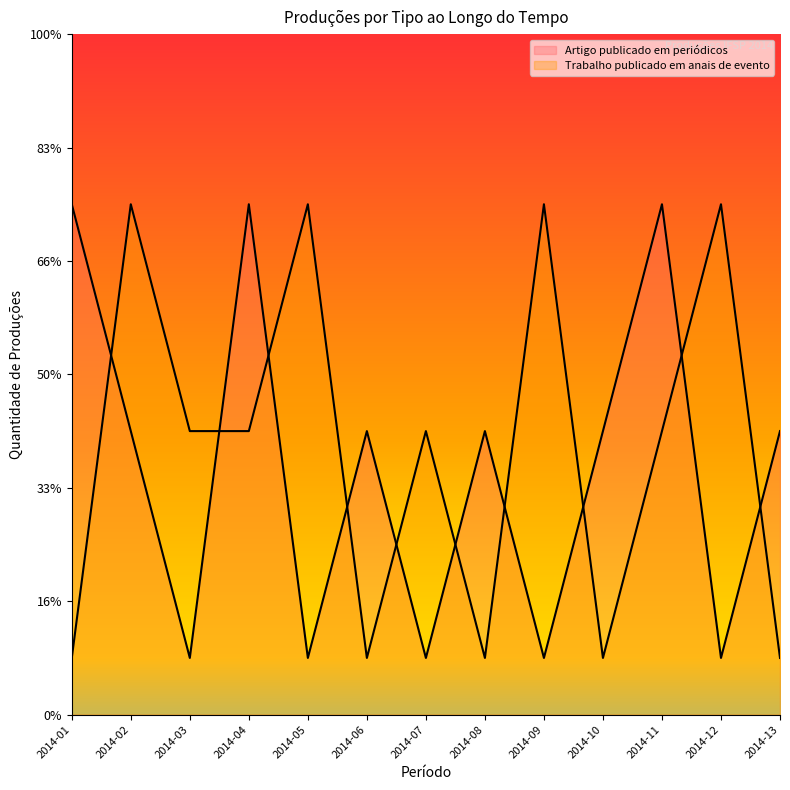

What is the spread (max minus min) of values at 2014-10?

4.0